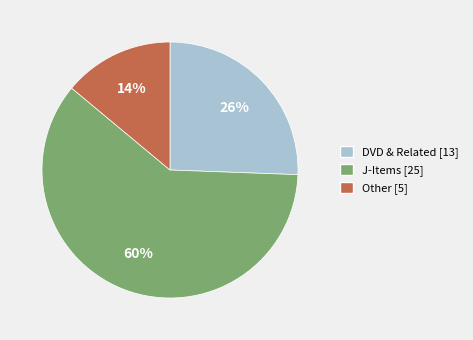

Does any single category account for the majority?

Yes